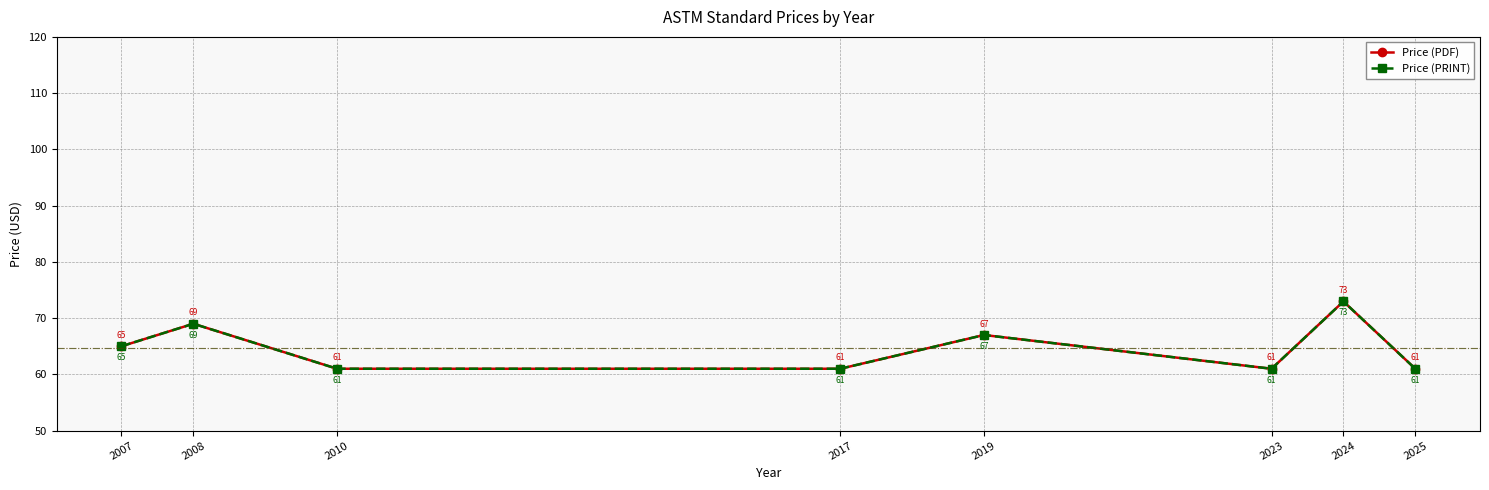

What are all the series names shown in the legend?

Price (PDF), Price (PRINT)